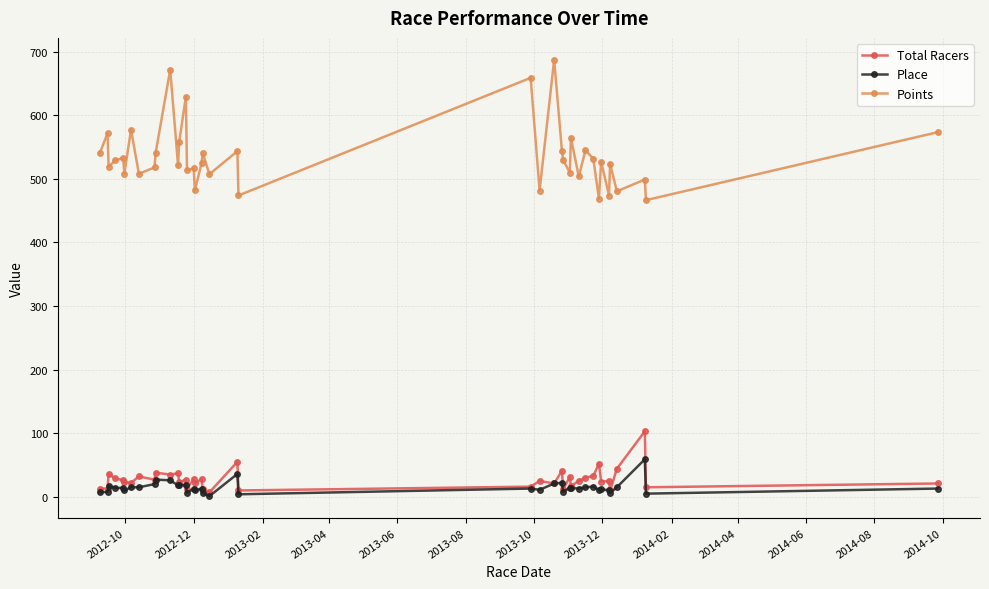

How many distinct data groups are displayed?

3